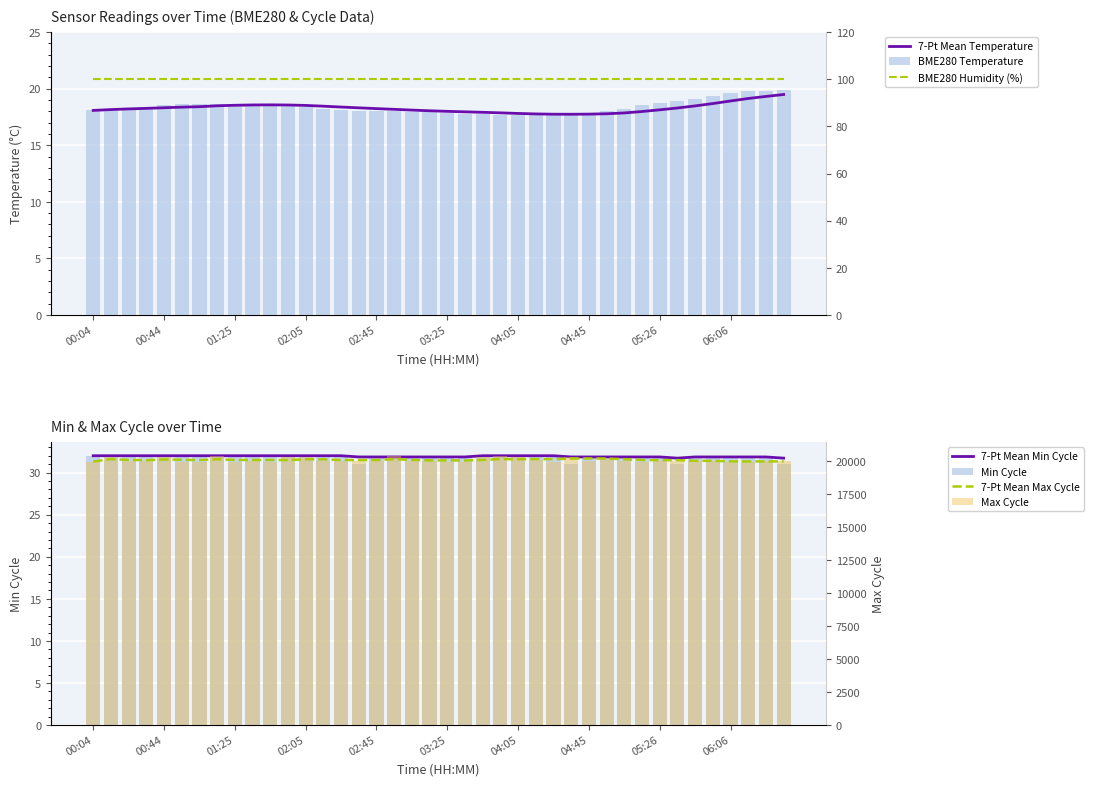

Which category has the highest value in the BME280_temperature series?

06:36